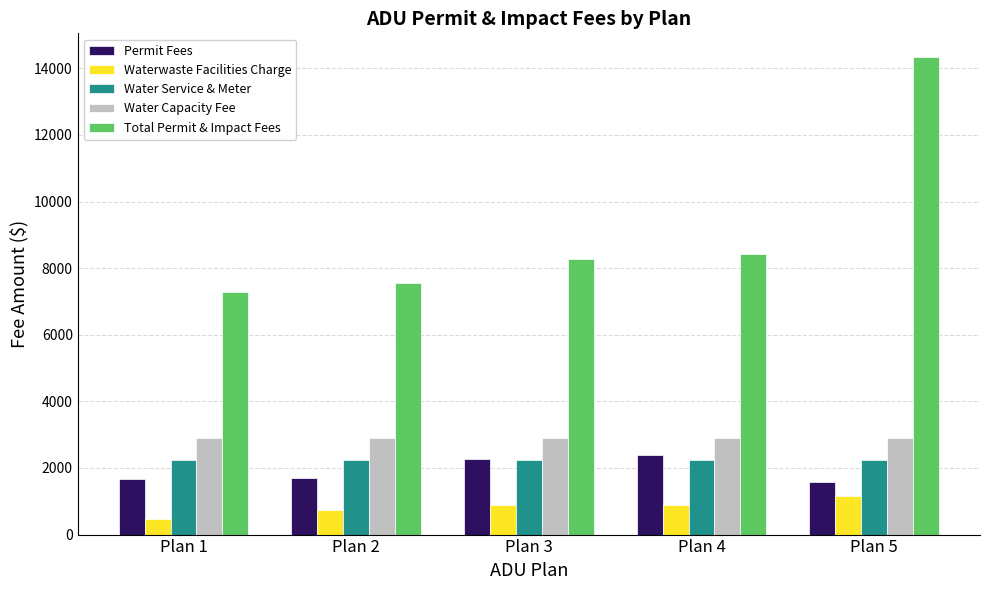

What is the highest value of the Water Capacity Fee series?

2893.2